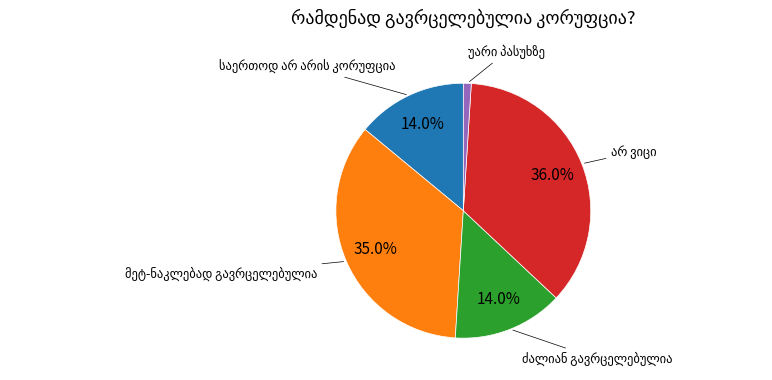

Is there a majority slice in this chart?

No